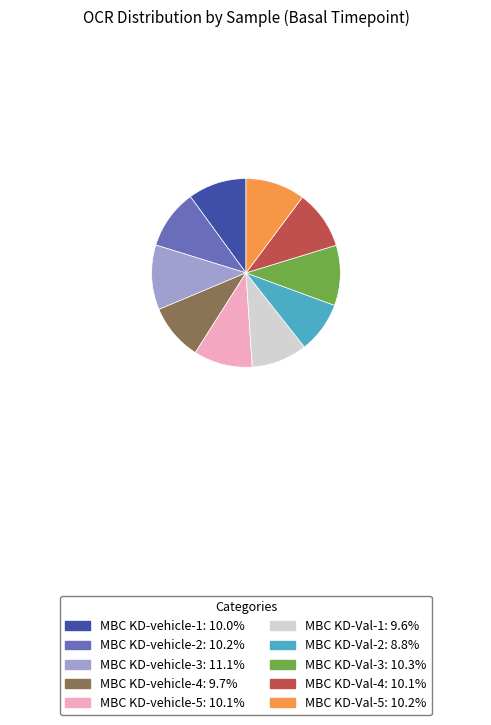

Does any single category account for the majority?

No